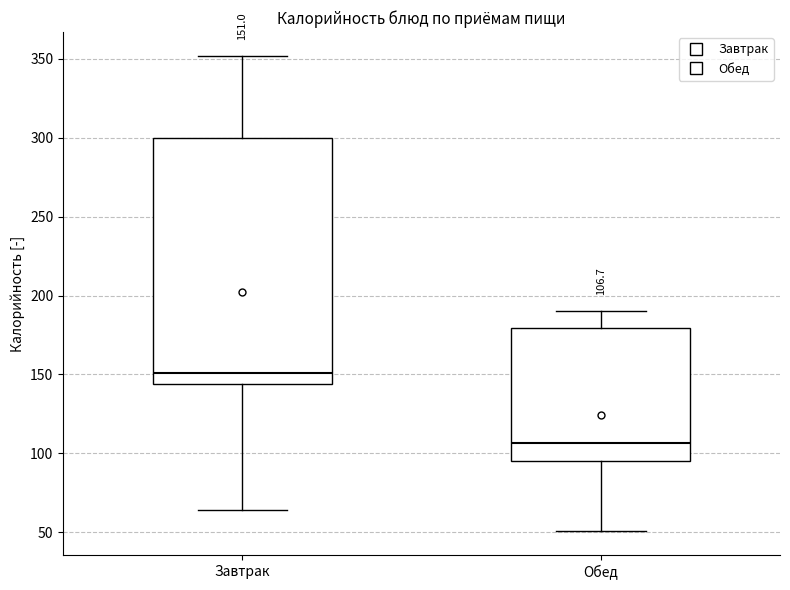

Which box's median line is the highest?

Завтрак